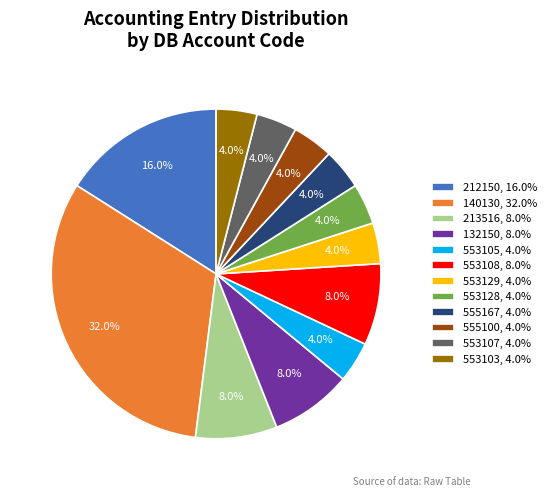

The 213516 slice represents 8% of the pie. True or false?

True